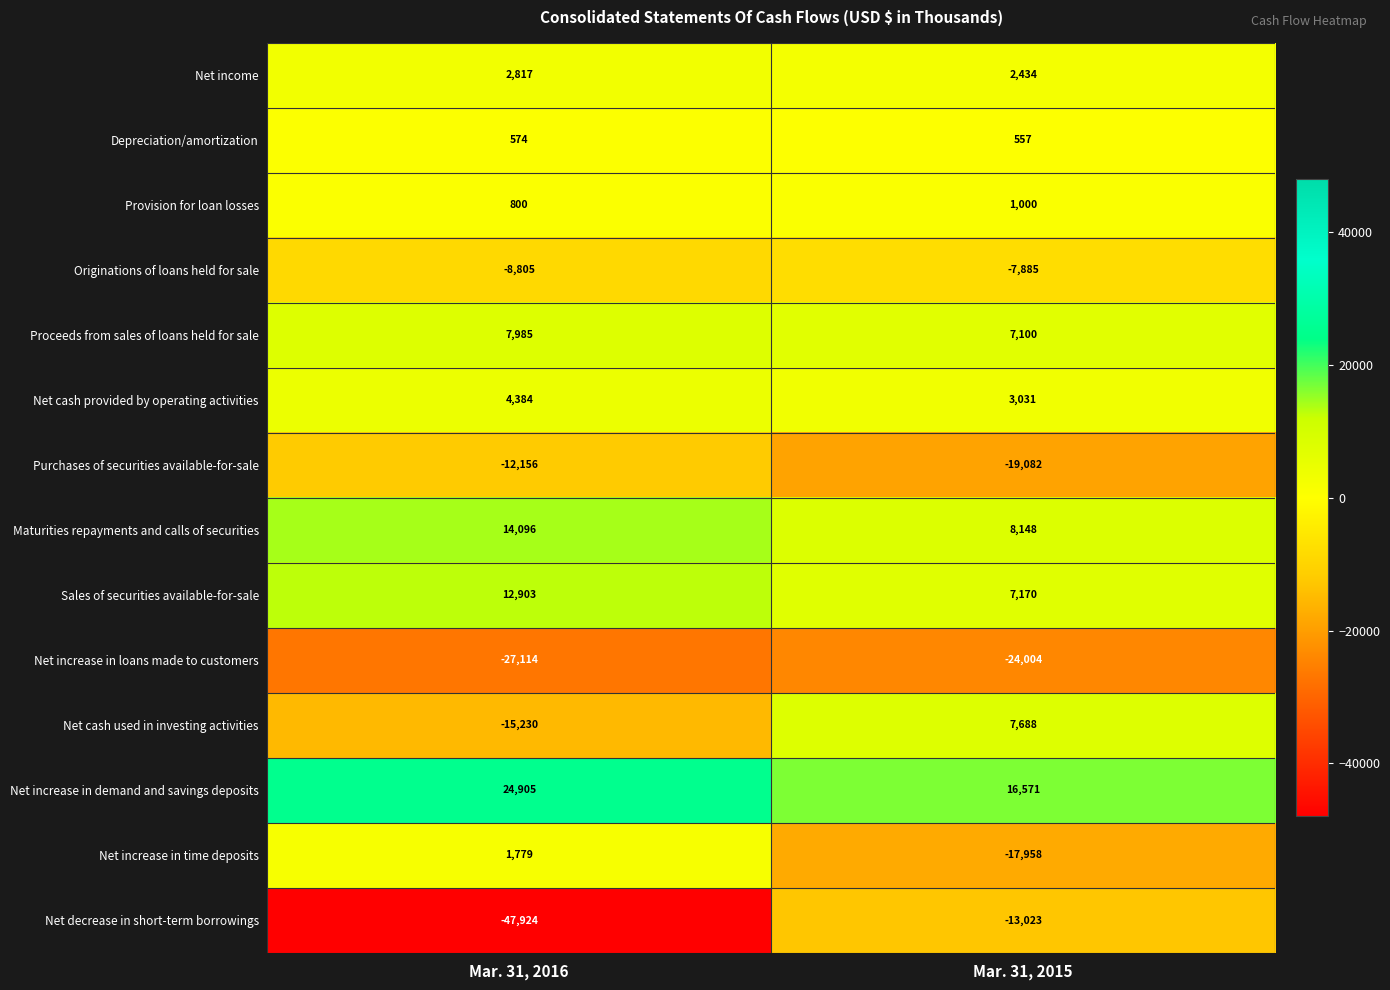

The Proceeds from sales of loans held for sale series shows 7985 at Mar. 31, 2016. True or false?

True